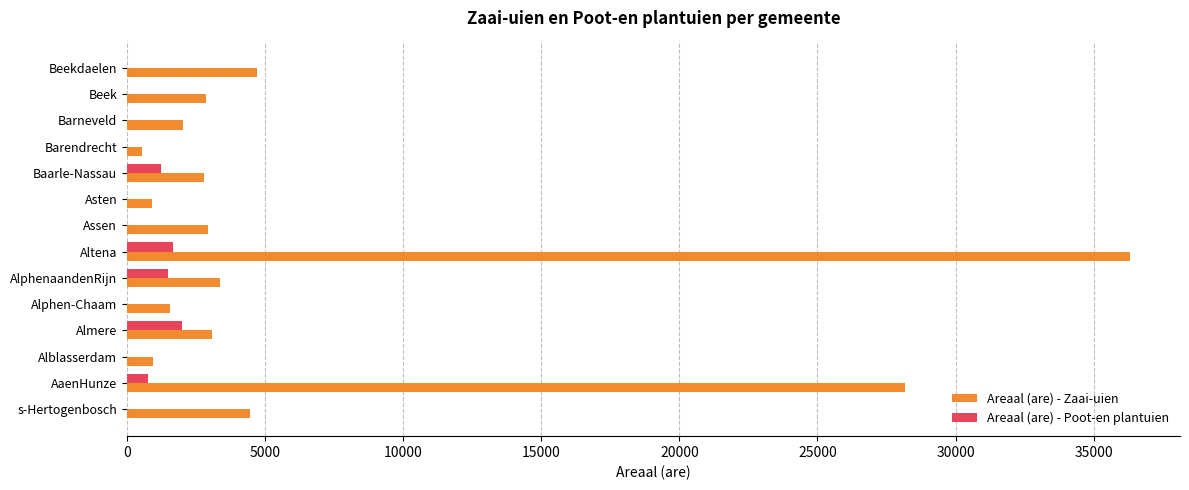

What is the average value of the Areaal (are) - Zaai-uien series?

6762